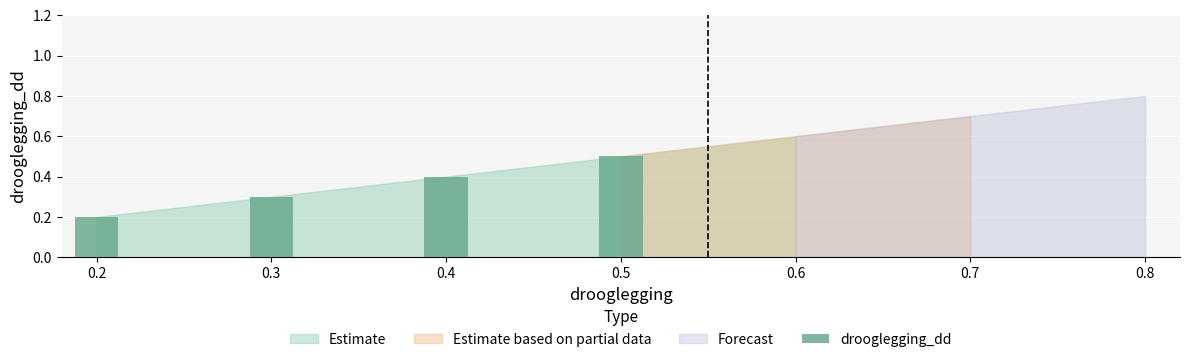

Is it true that the value at 0.3 is 0.4?

False